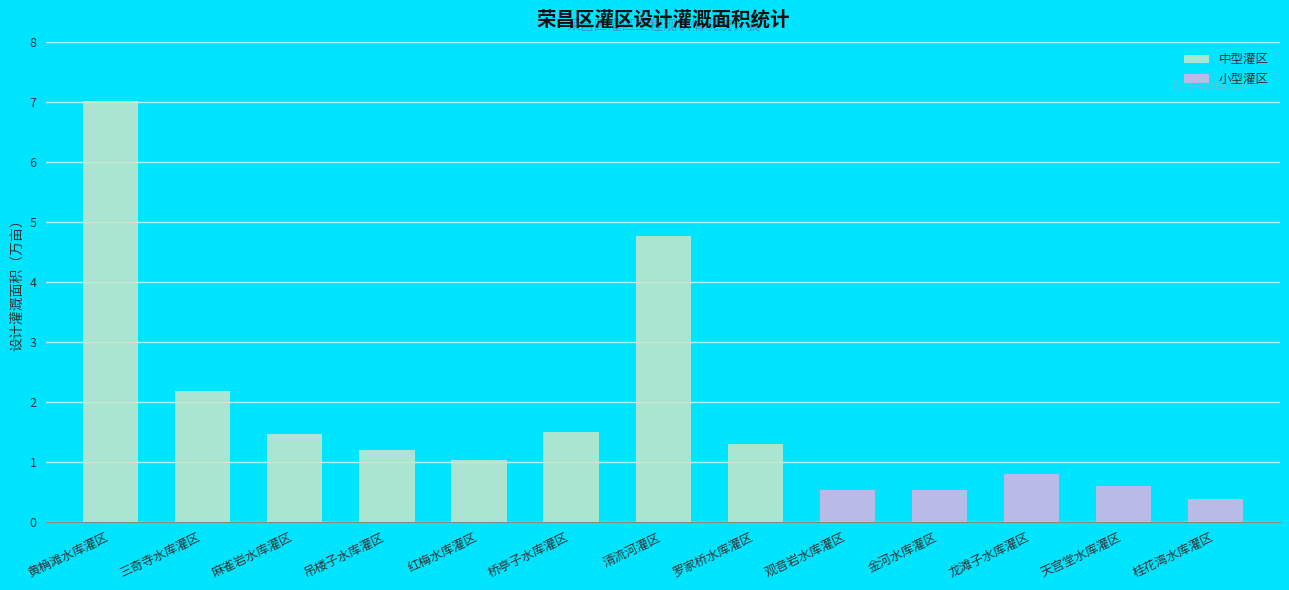

True or false: 中型灌区 has a value of 1.2 at 吊楼子水库灌区.

True